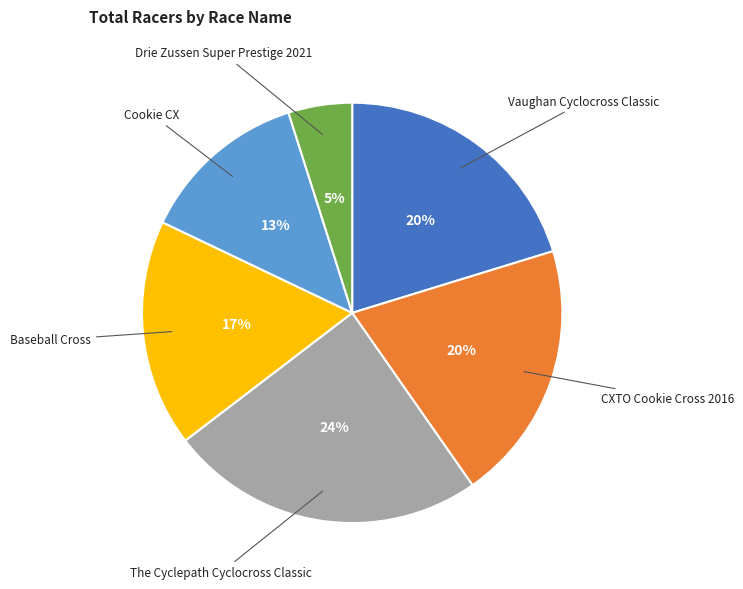

How many slices are in this pie chart?

6